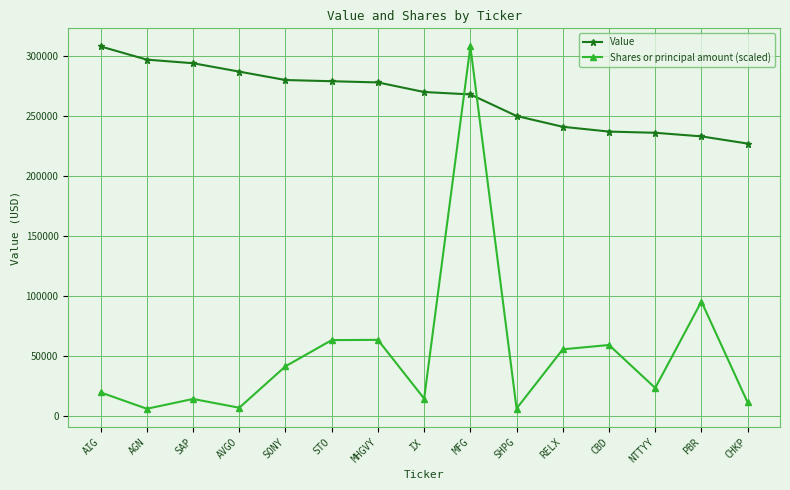

Is the value of Shares or principal amount (scaled) at AGN greater than the value of Value at SONY?

No